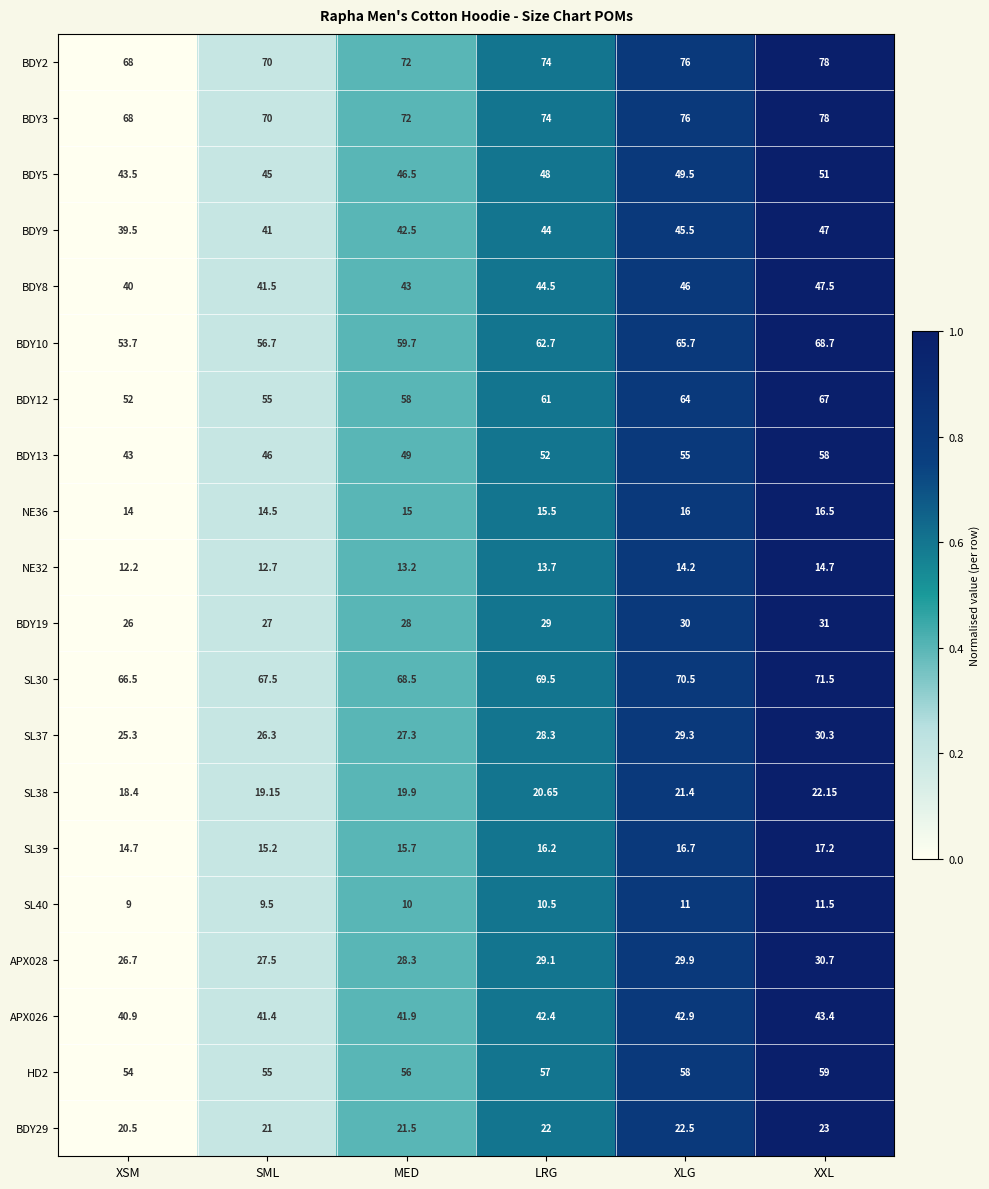

At which label does SL38 first exceed 20?

LRG